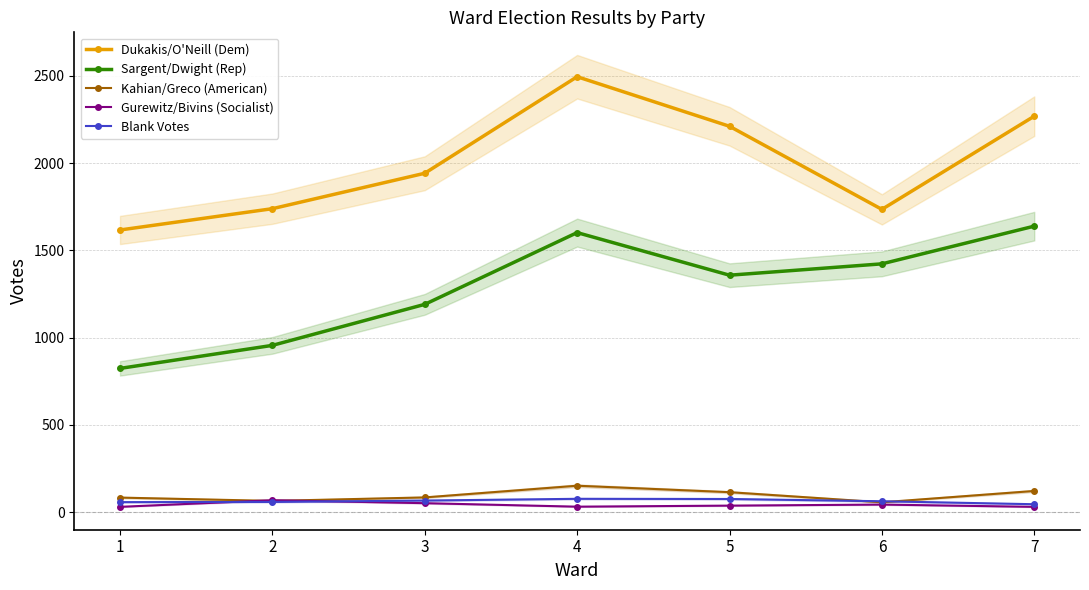

At which label does Dukakis/O'Neill (Dem) first exceed 1942?

4